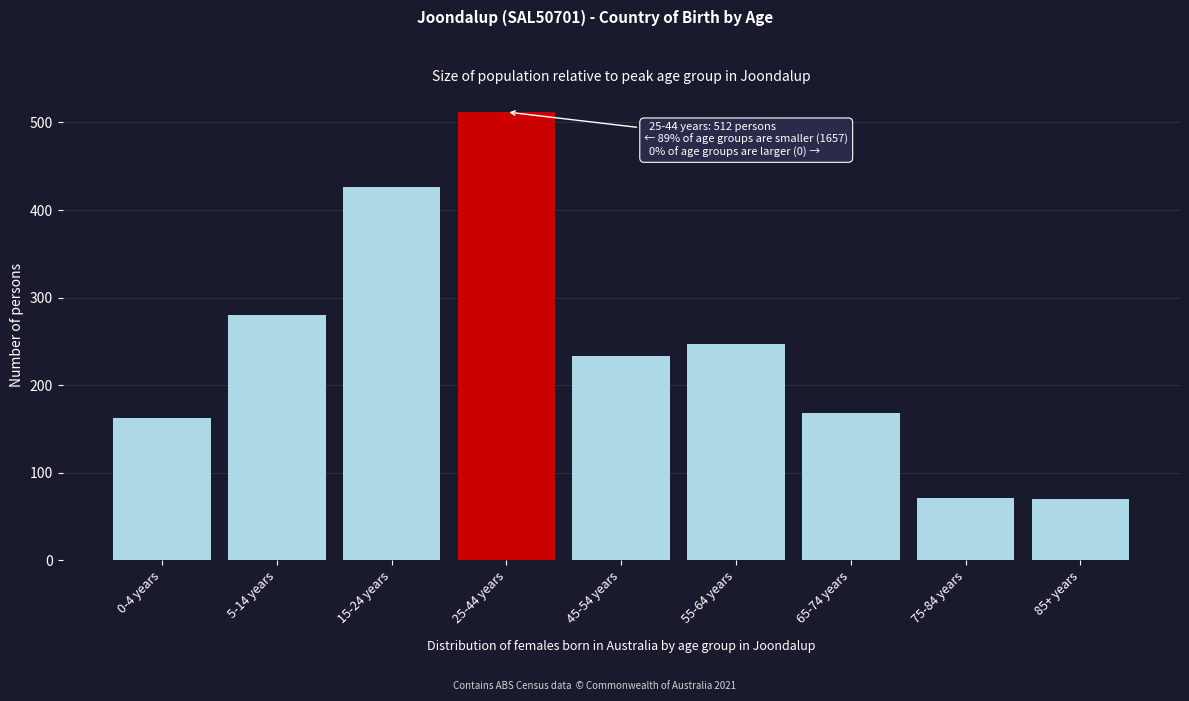

Which has a higher value, 55-64 years or 0-4 years?

55-64 years